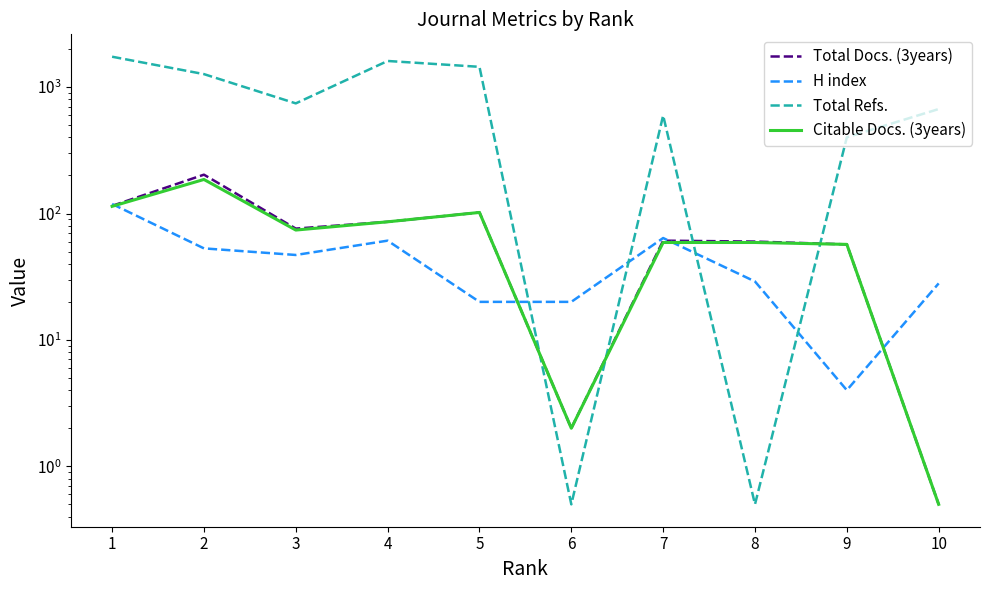

At how many categories does at least one series exceed 172?

8